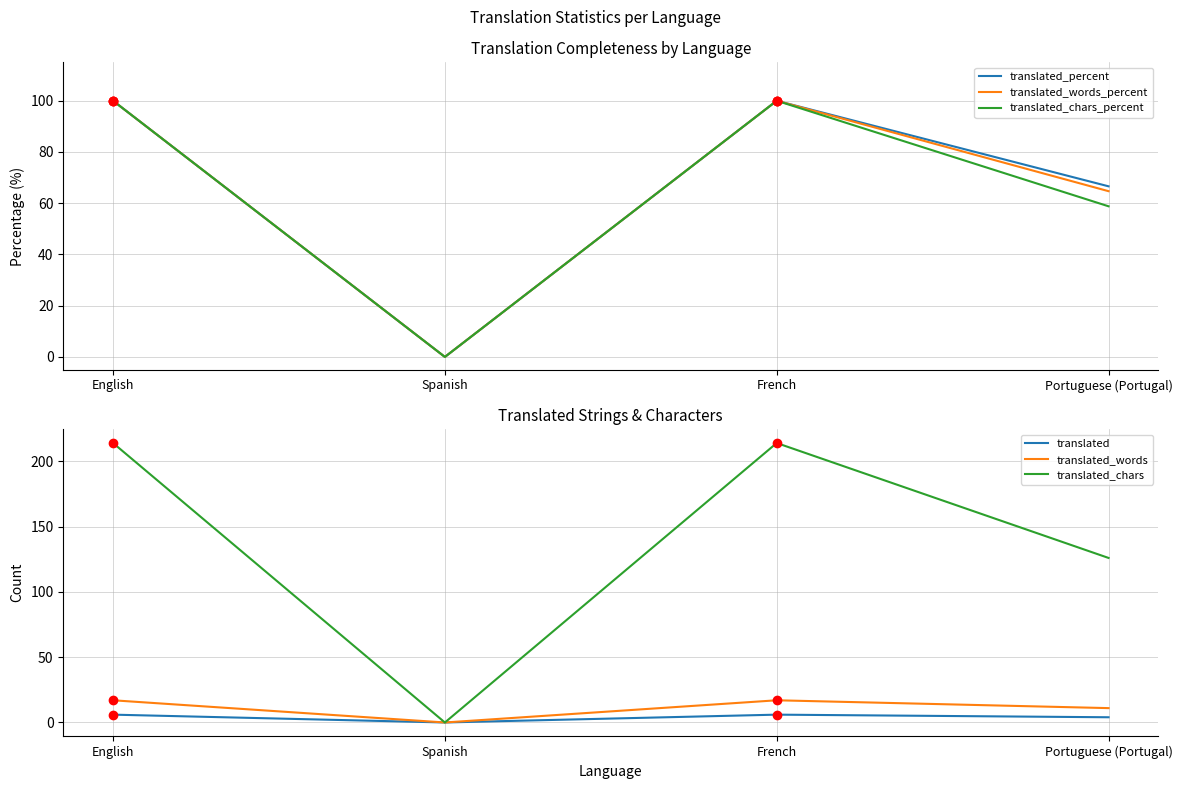

In translated_chars, how many points are lower than both neighbors (excluding endpoints)?

1